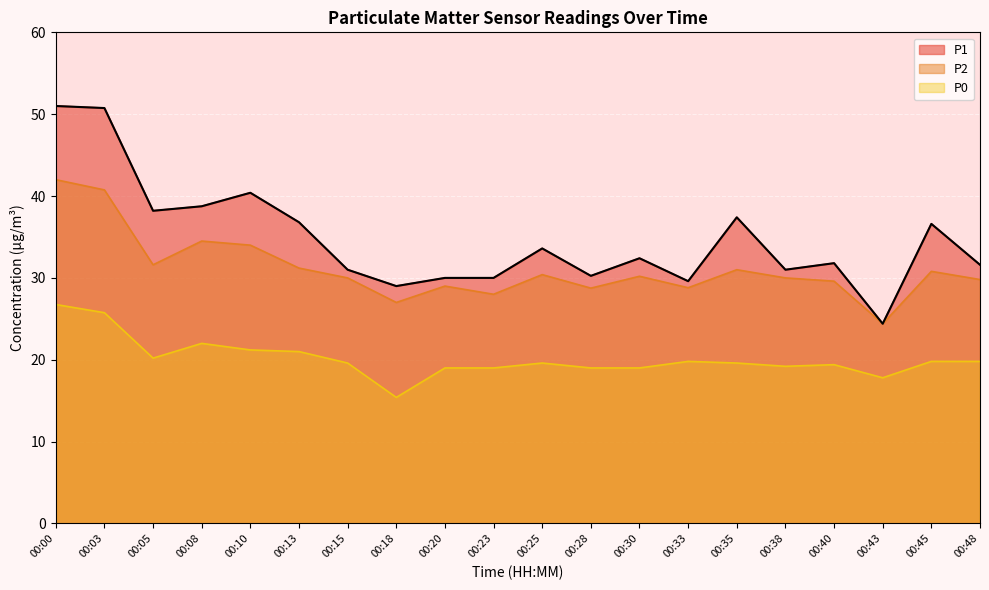

True or false: P2 and P1 cross at least once.

False